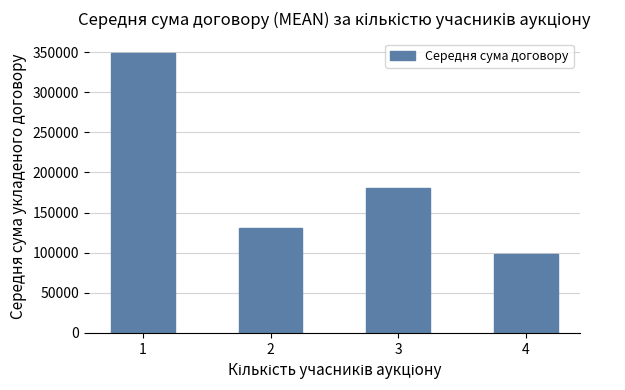

What is the value of the 2nd bar from the left?

130662.3